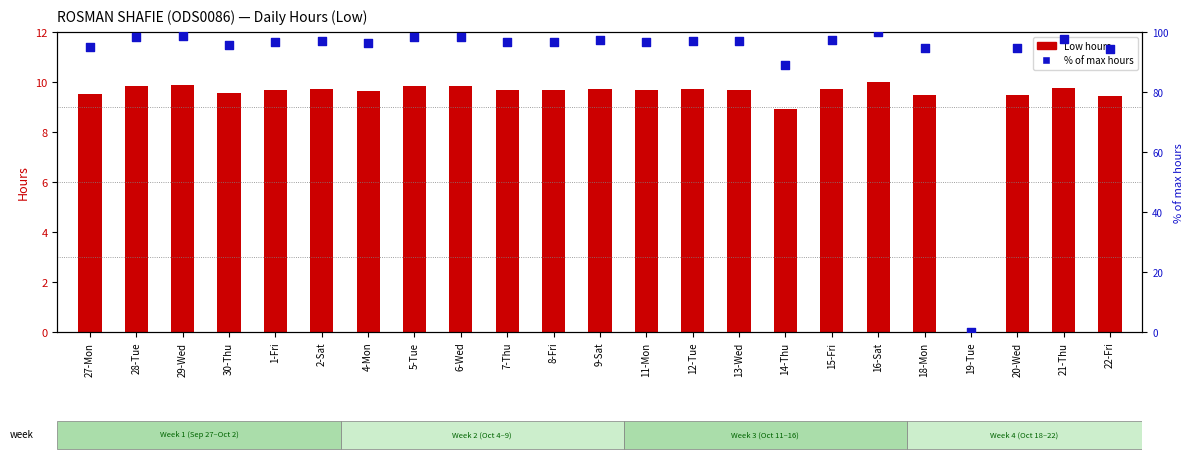

Is the value of % of max hours at 8-Fri greater than the value of Low (hours) at 12-Tue?

Yes